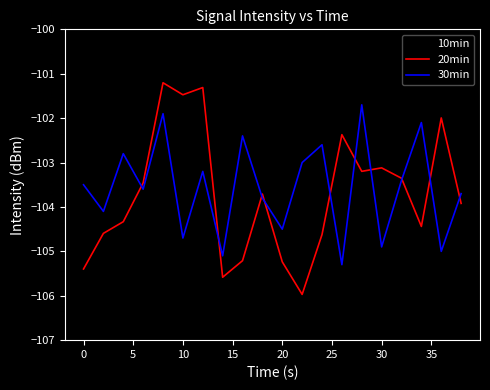

Which series has the widest spread of values?

20min